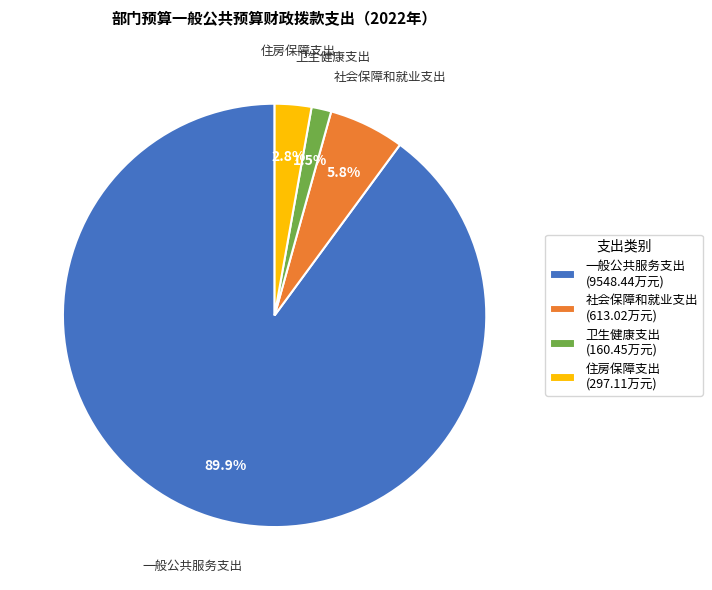

Which slice is the largest?

一般公共服务支出